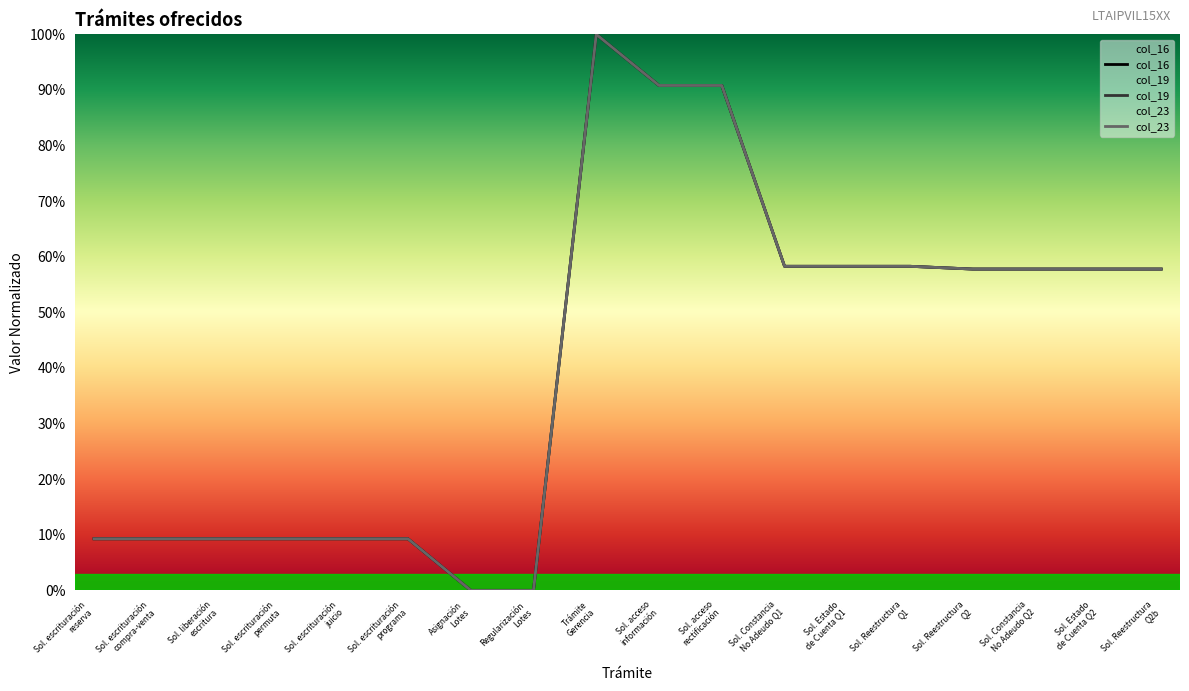

How many interior local valleys does the col_23 series have?

4